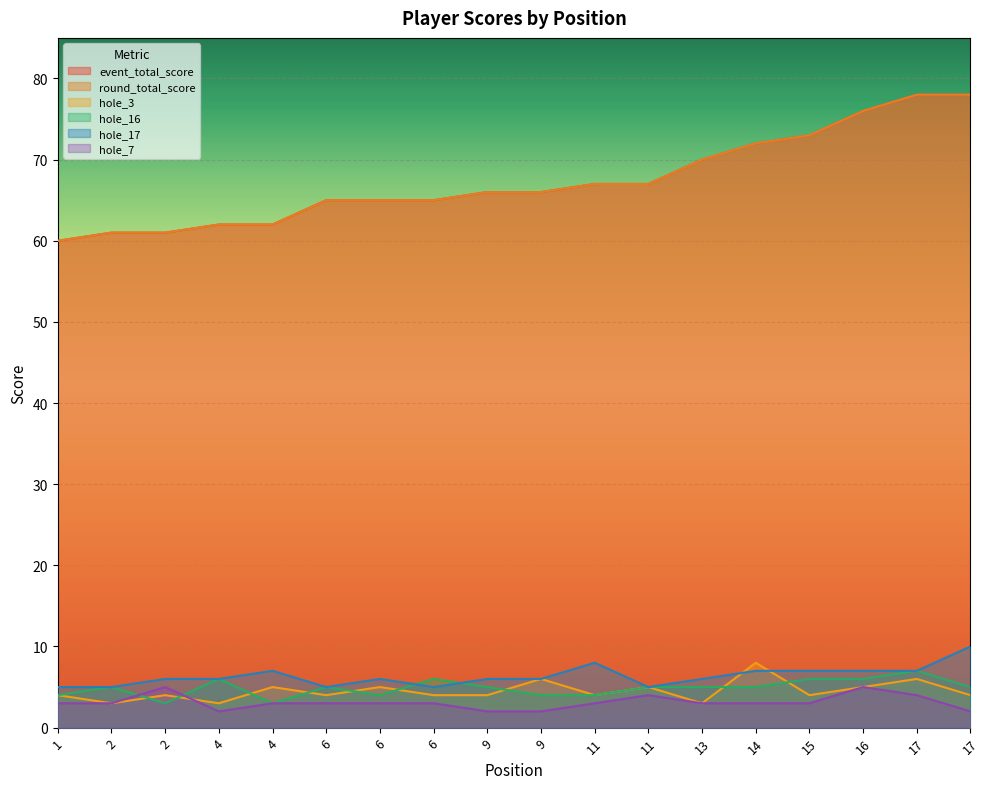

Reading left to right, transcribe all the data shown in this chart.

event_total_score: 60	61	61	62	62	65	65	65	66	66	67	67	70	72	73	76	78	78
round_total_score: 60	61	61	62	62	65	65	65	66	66	67	67	70	72	73	76	78	78
hole_3: 4	3	4	3	5	4	5	4	4	6	4	5	3	8	4	5	6	4
hole_16: 4	5	3	6	3	5	4	6	5	4	4	5	5	5	6	6	7	5
hole_17: 5	5	6	6	7	5	6	5	6	6	8	5	6	7	7	7	7	10
hole_7: 3	3	5	2	3	3	3	3	2	2	3	4	3	3	3	5	4	2